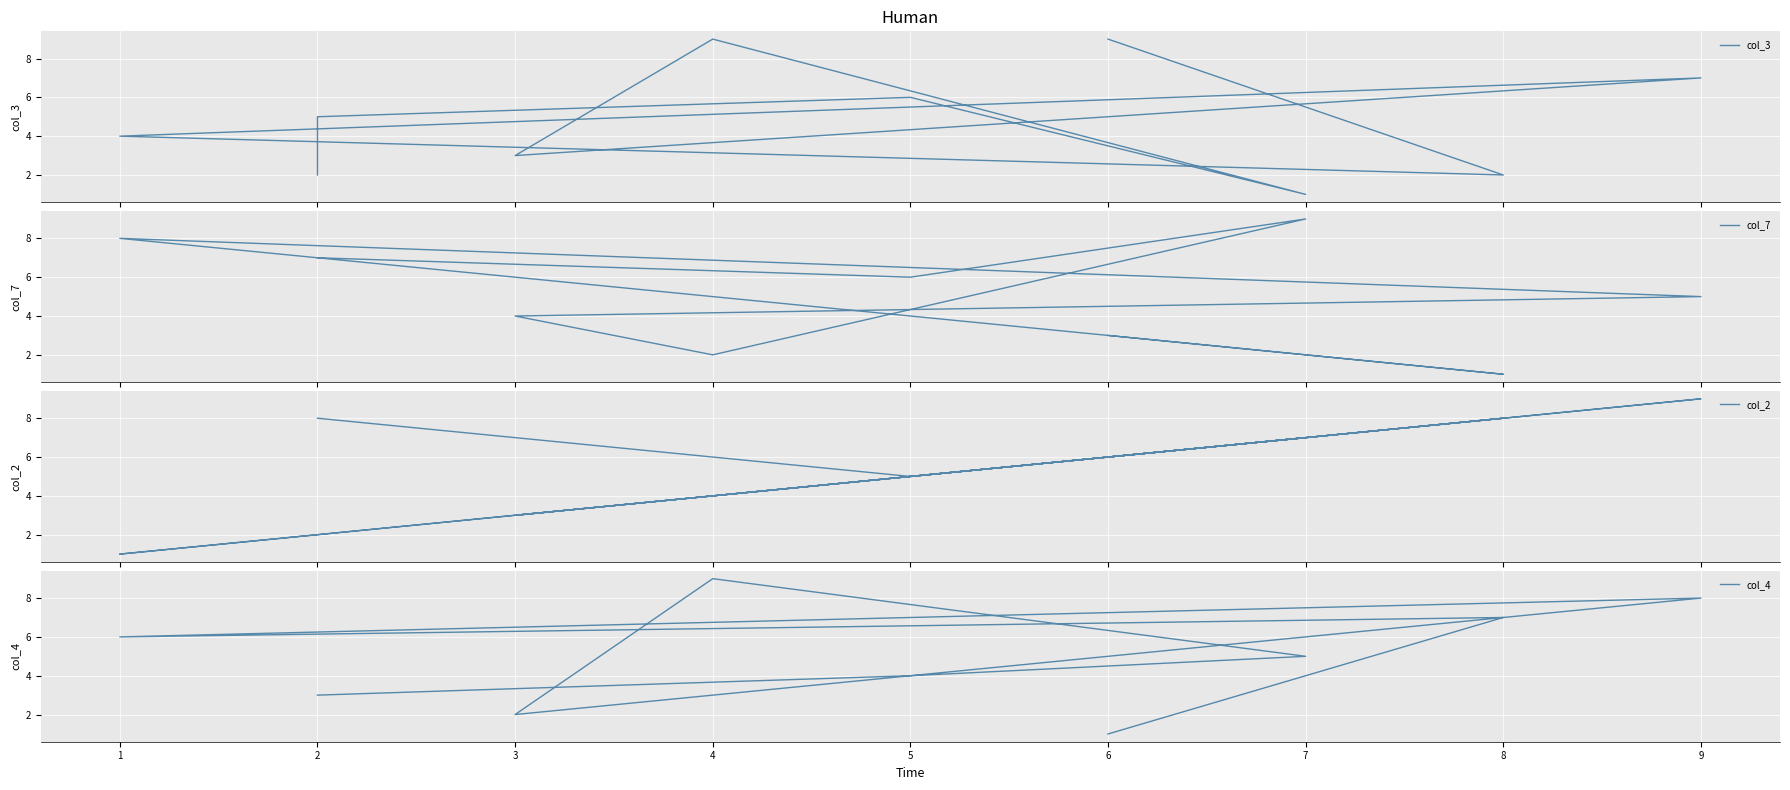

What is the maximum value for col_7?

9